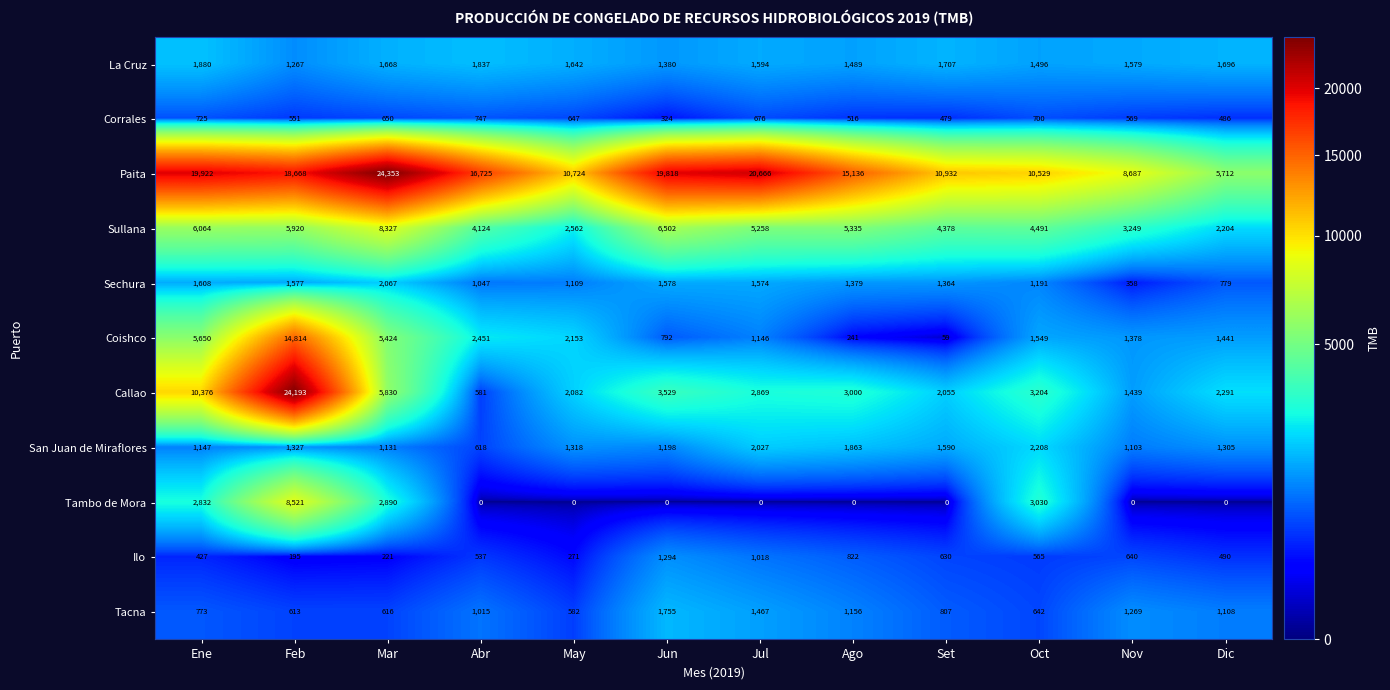

Which category has the highest value across all series?

Mar